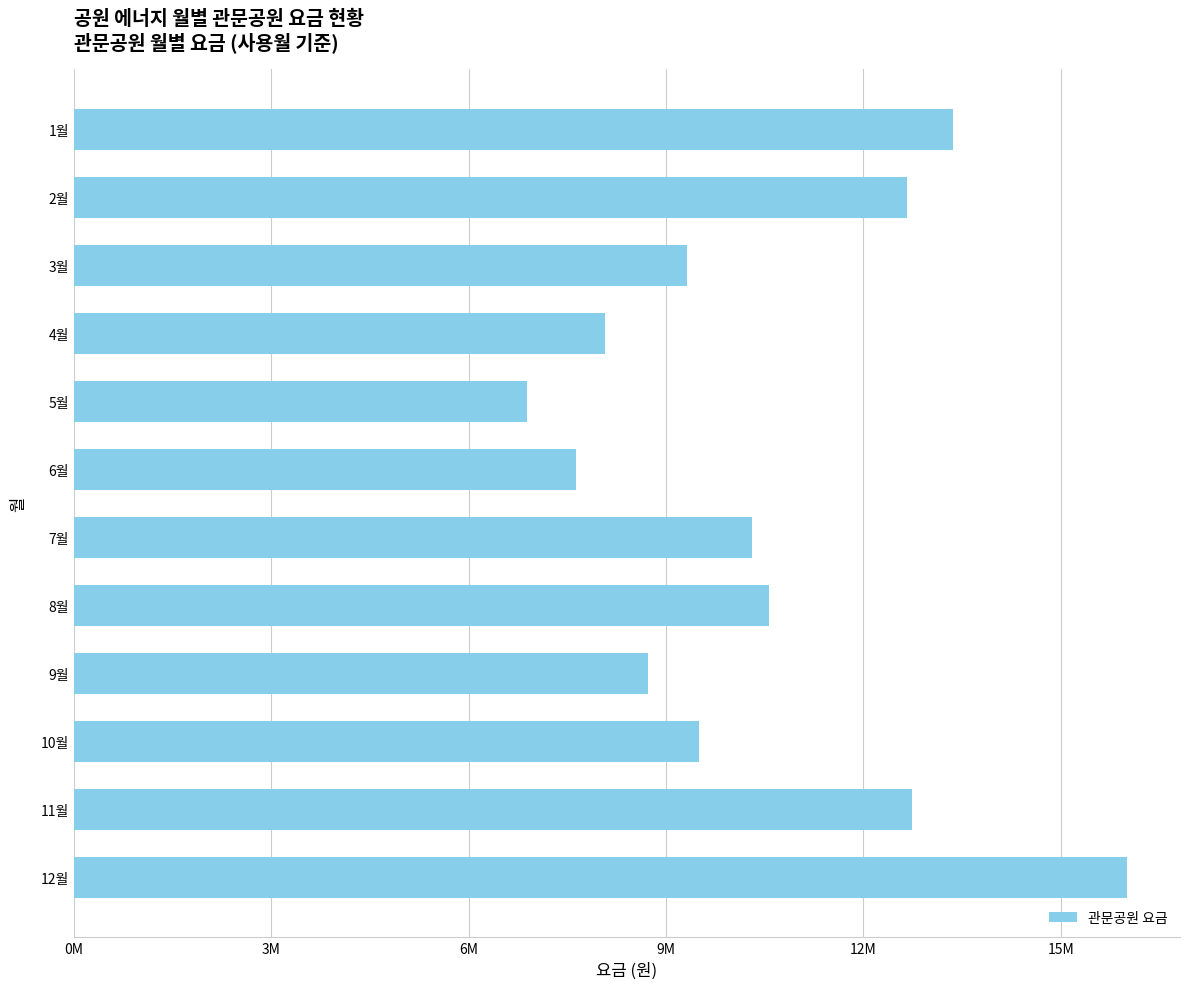

How many series are shown in this chart?

1